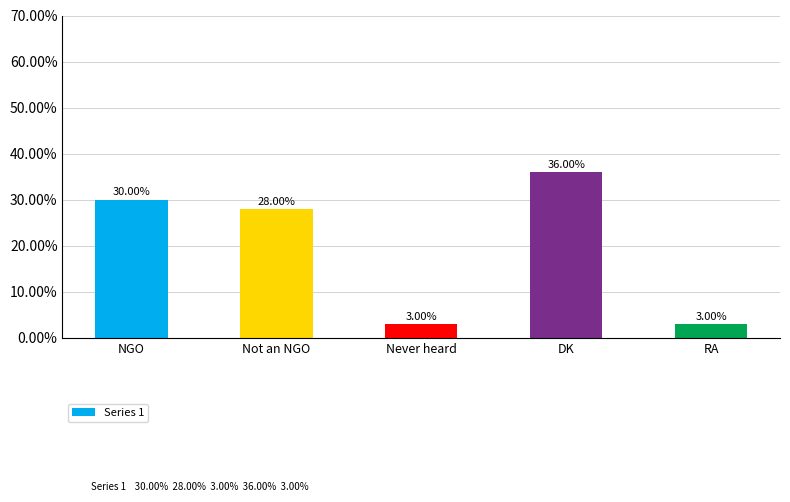

What is the sum of all values?

100